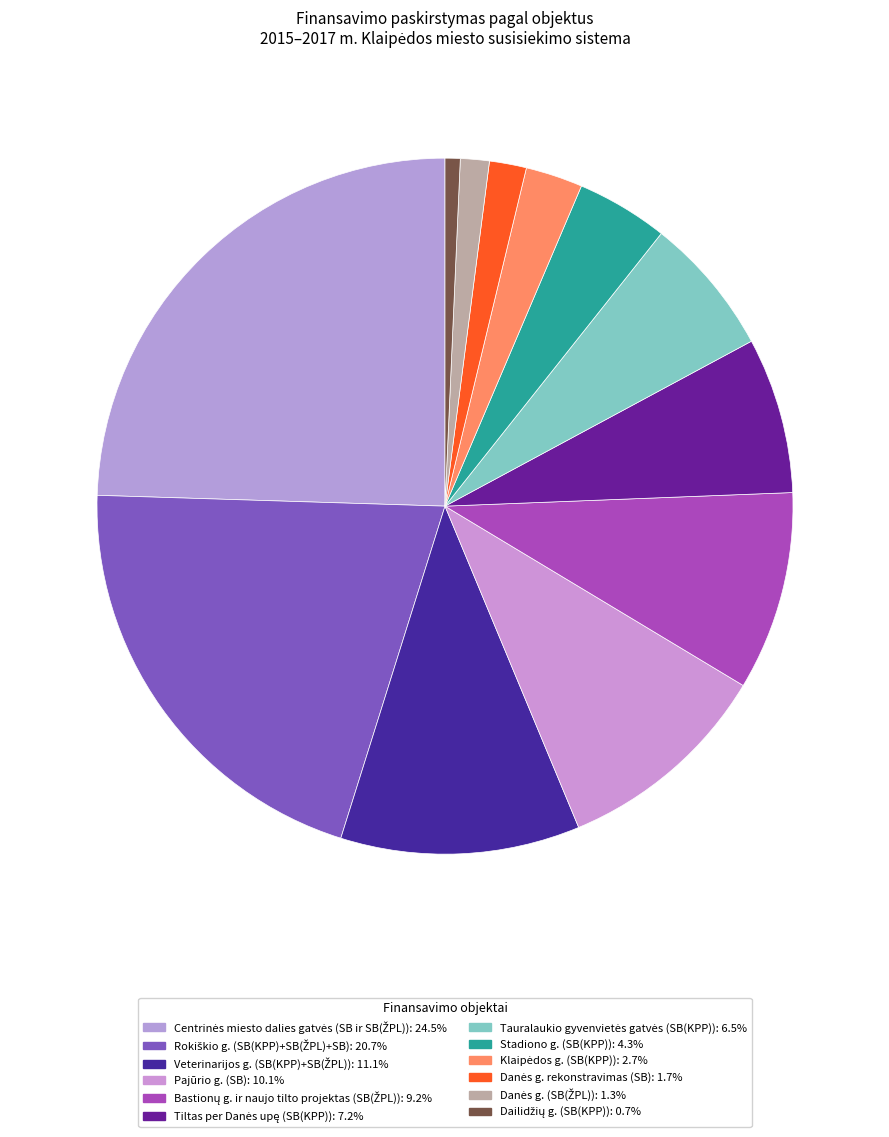

Is Bastionų g. ir naujo tilto projektas (SB(ŽPL)) the majority of the pie?

No